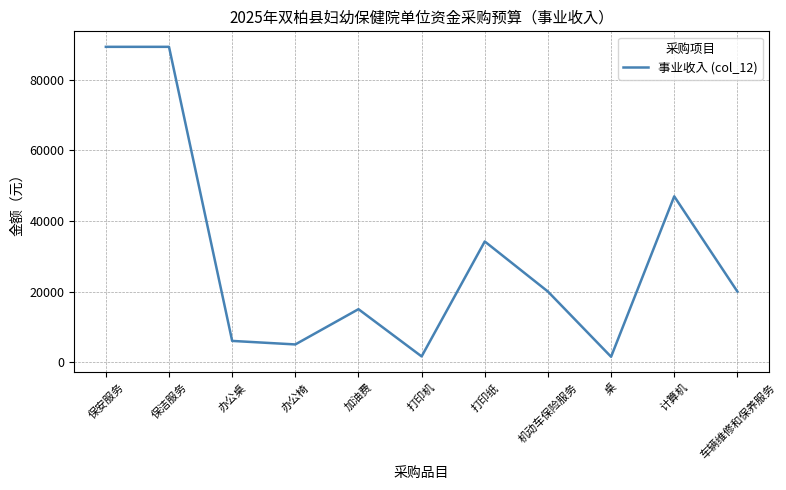

What is the smallest value displayed?

1500